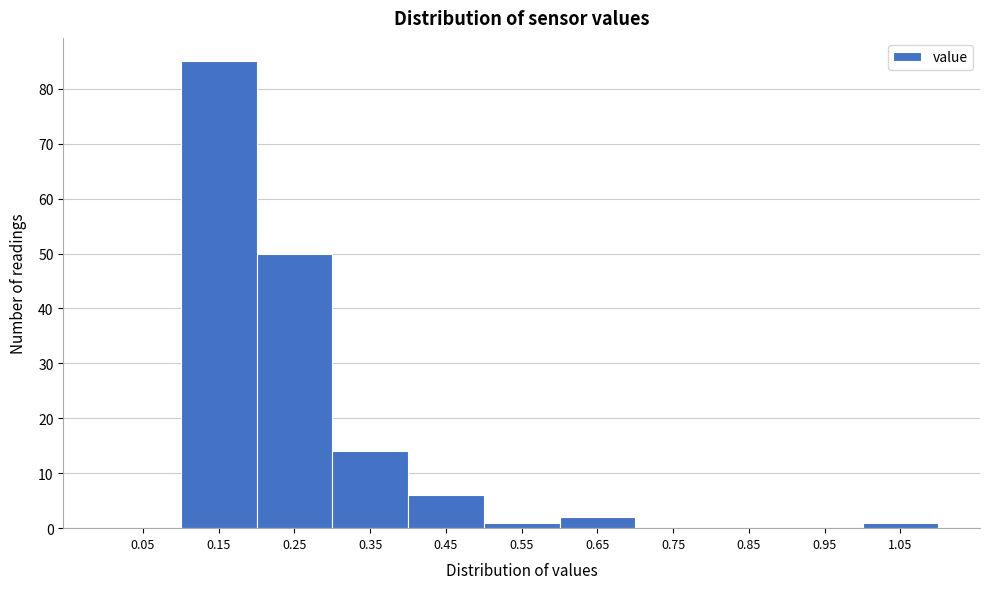

Reading right to left, what are all the values shown in this chart?

1.05=1	0.95=0	0.85=0	0.75=0	0.65=2	0.55=1	0.45=6	0.35=14	0.25=50	0.15=85	0.05=0